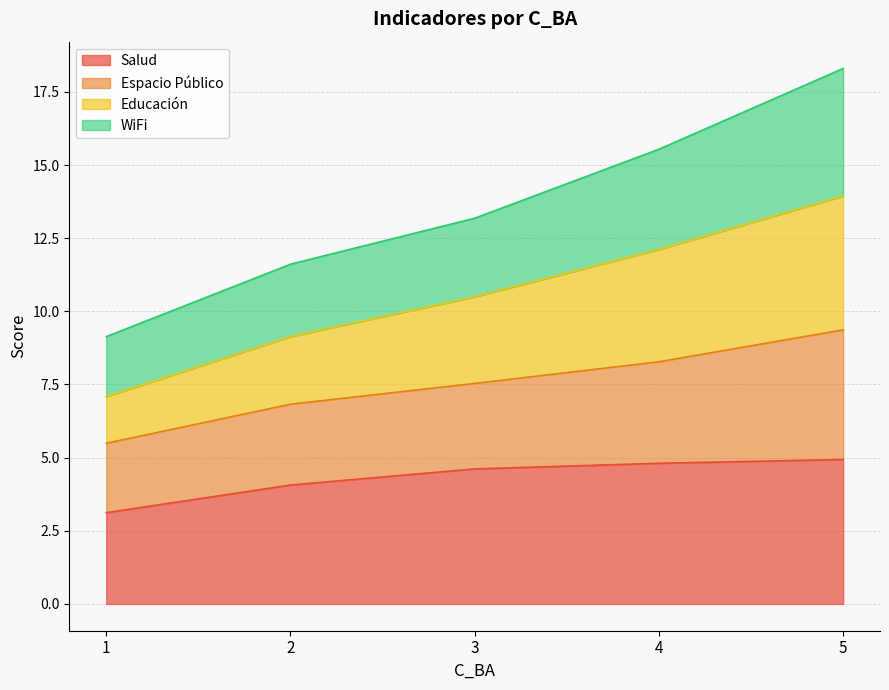

At which category is the sum across all series the highest?

5